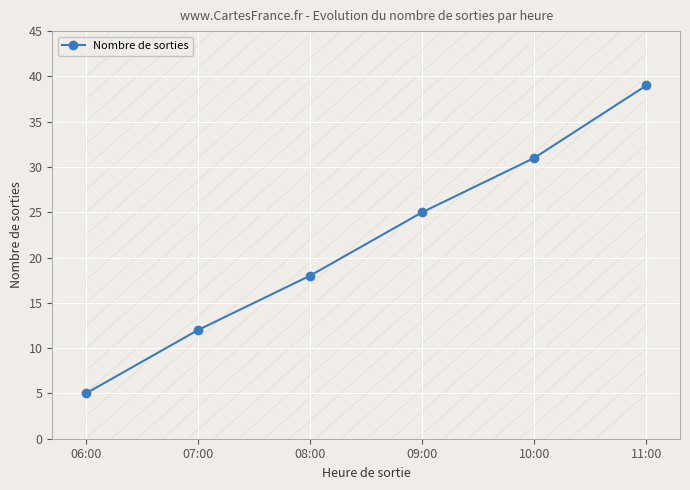

What is the sum of all values?

130